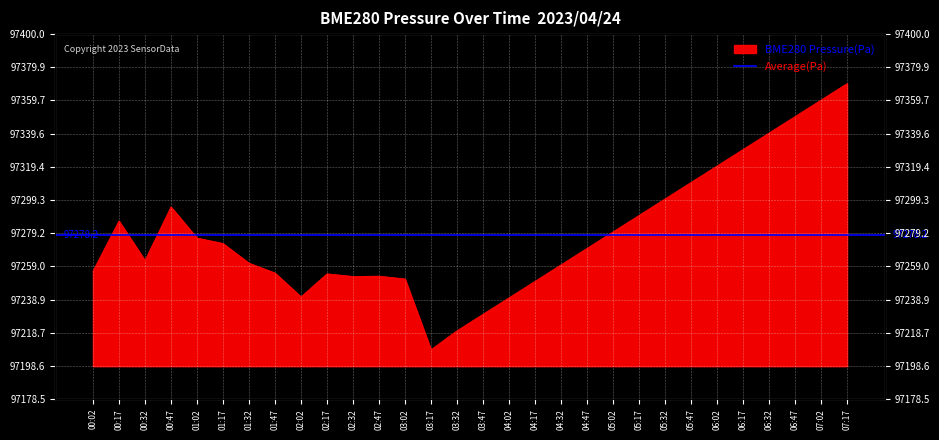

What is the value of the 14th point from the left?

97208.5